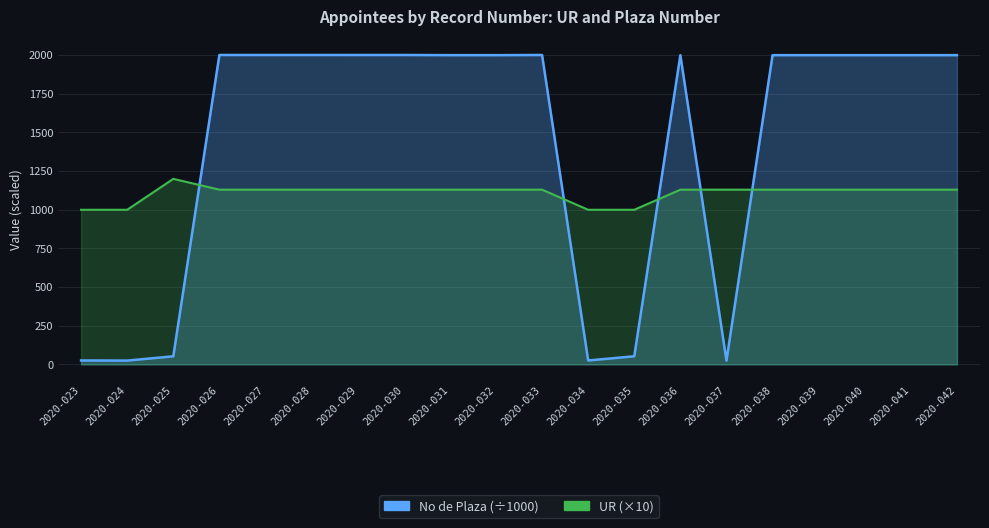

Which label corresponds to the largest value in the chart?

2020-028